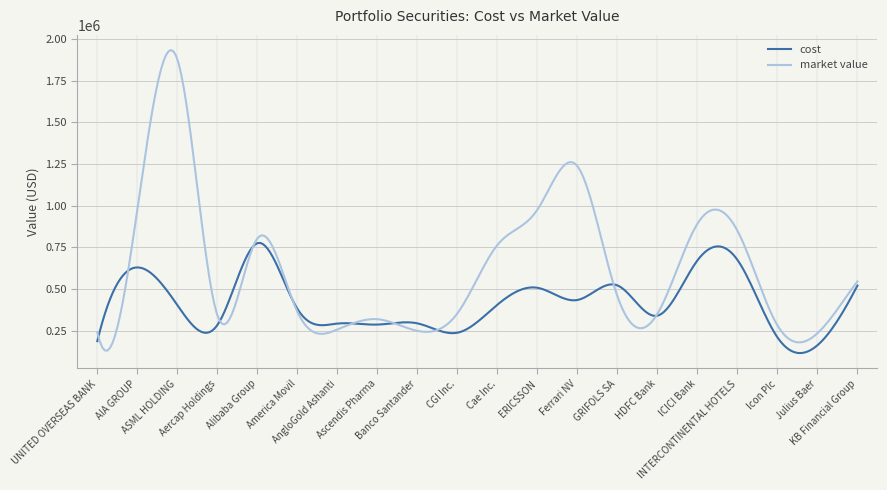

What is the minimum value shown in the chart?

115842.5